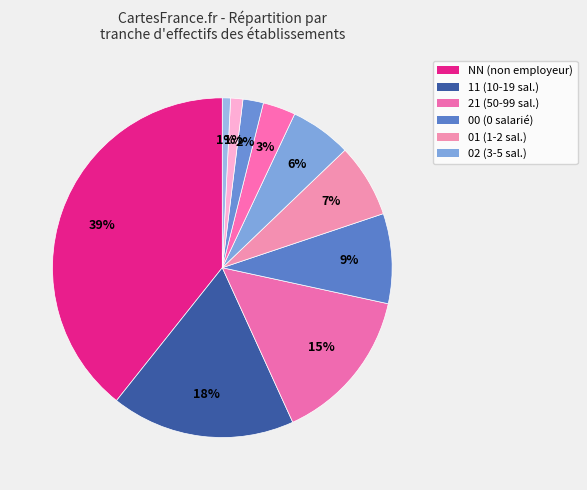

How many slices are in this pie chart?

10